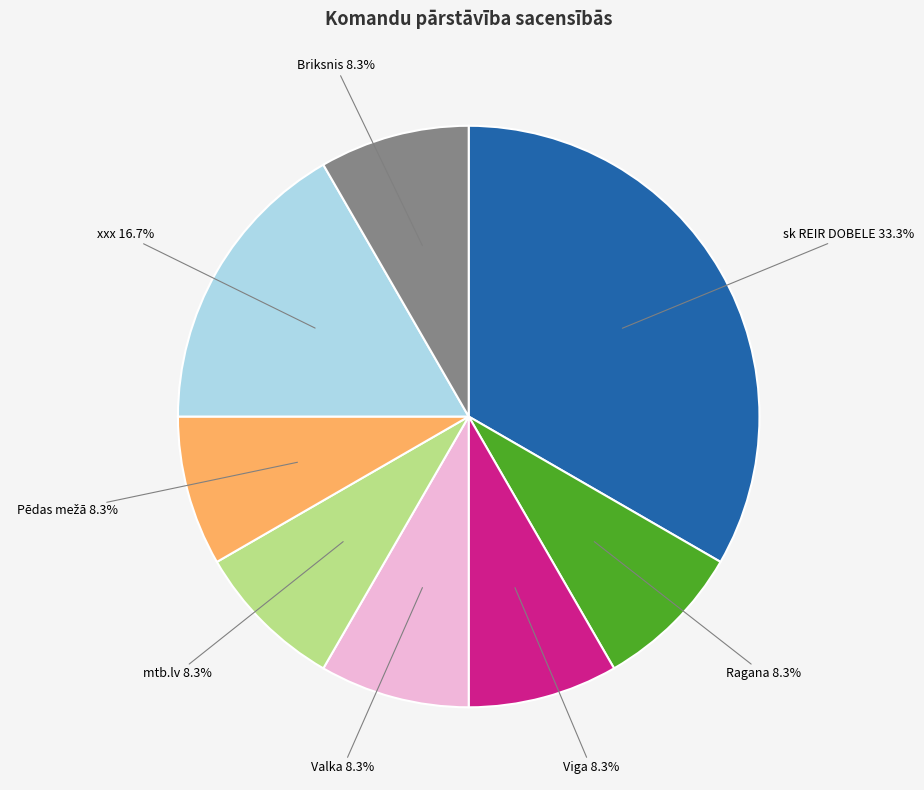

Is there any slice that represents more than half of the pie?

No